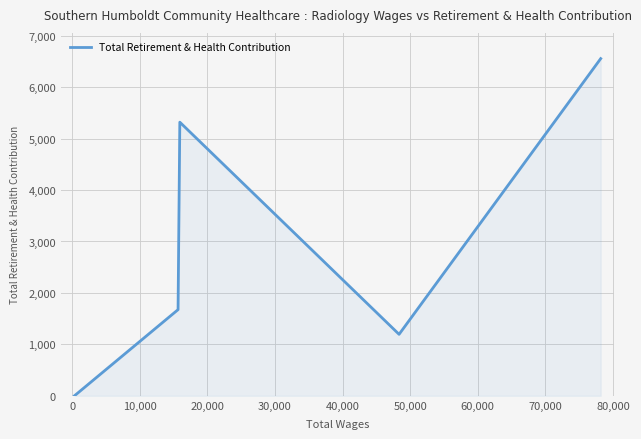

How many lines are shown in the chart?

1